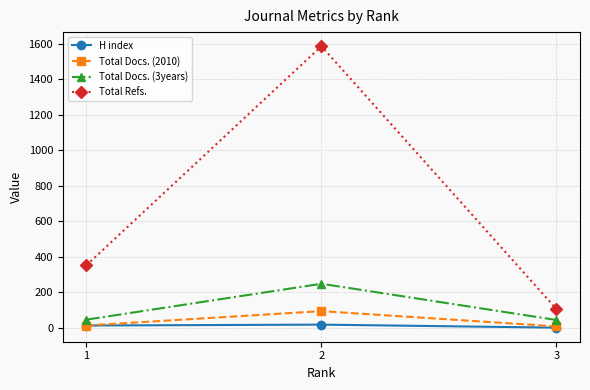

At which category is the sum across all series the highest?

2